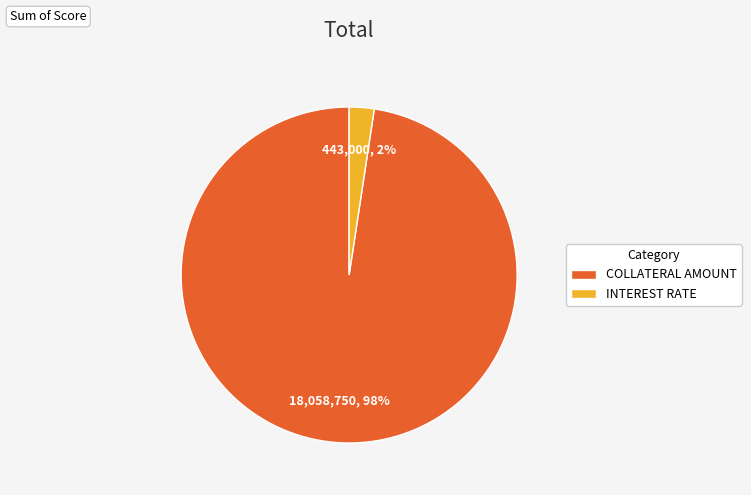

Do COLLATERAL AMOUNT and INTEREST RATE together represent more than half of the pie?

Yes